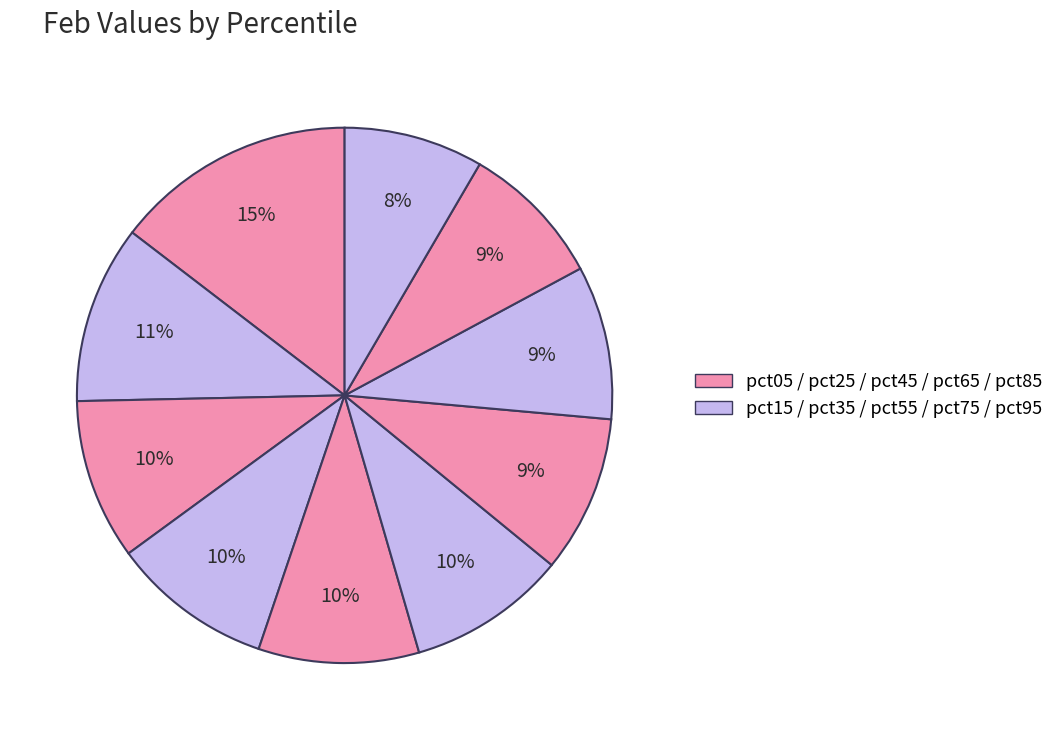

Does any single category account for the majority?

No